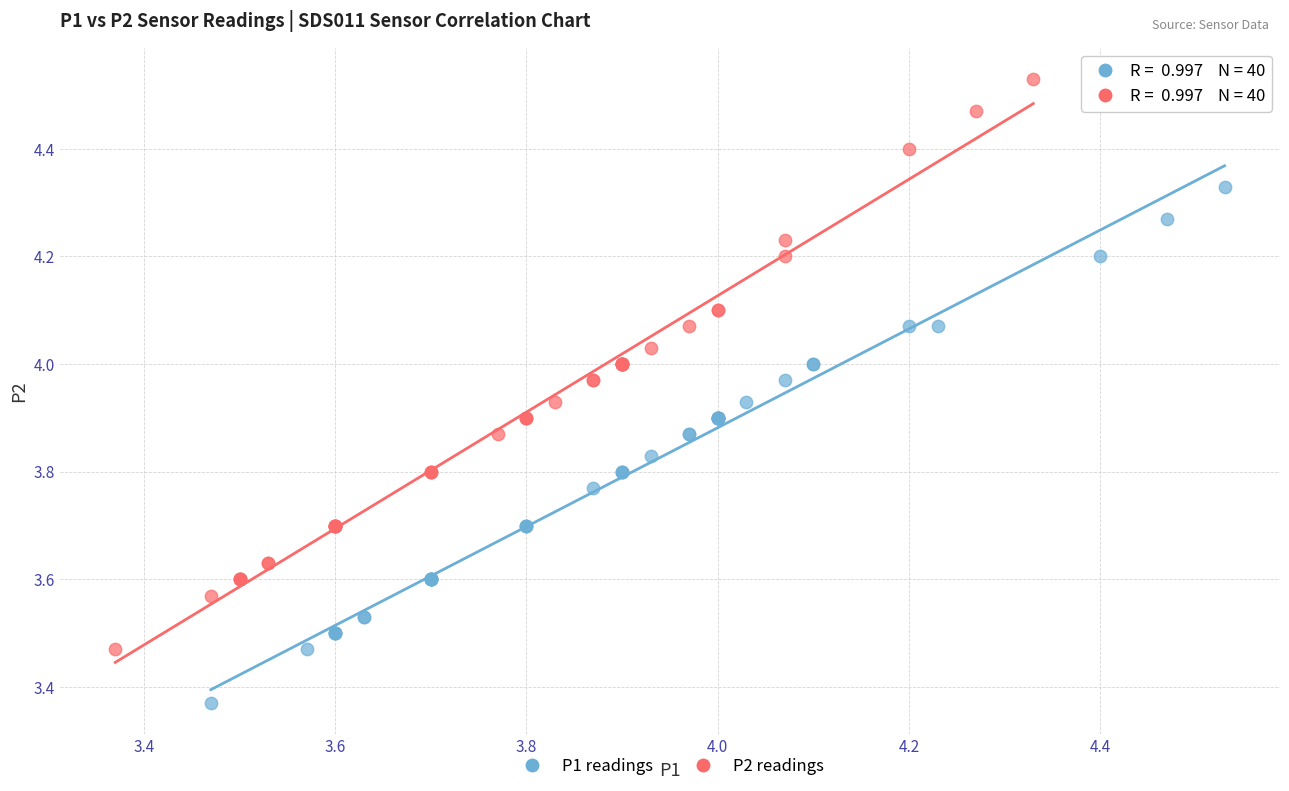

What are all the series names shown in the legend?

P1 readings, P2 readings